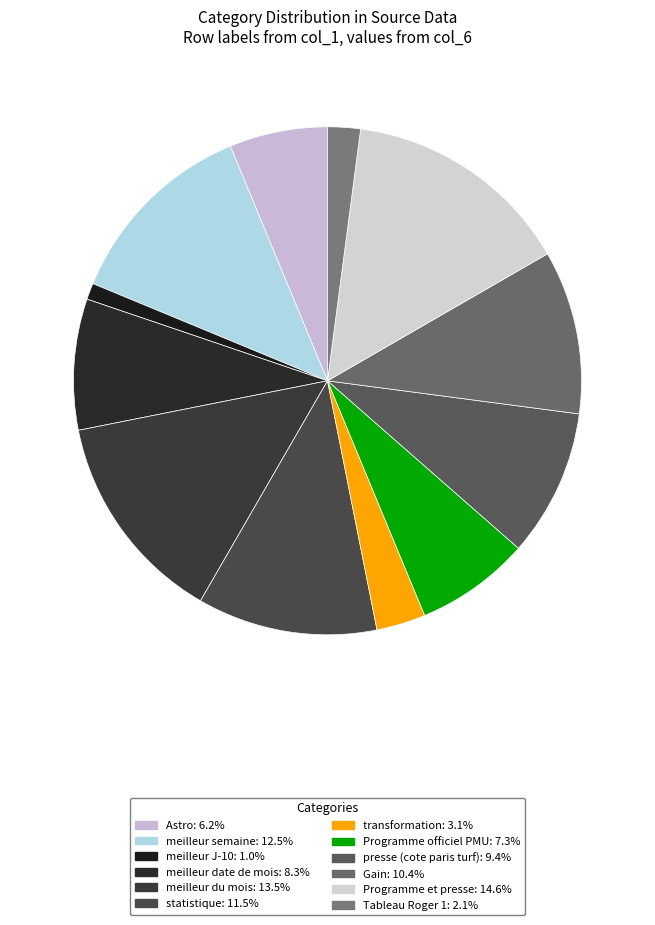

Is it true that Programme officiel PMU is 19% of the pie?

False